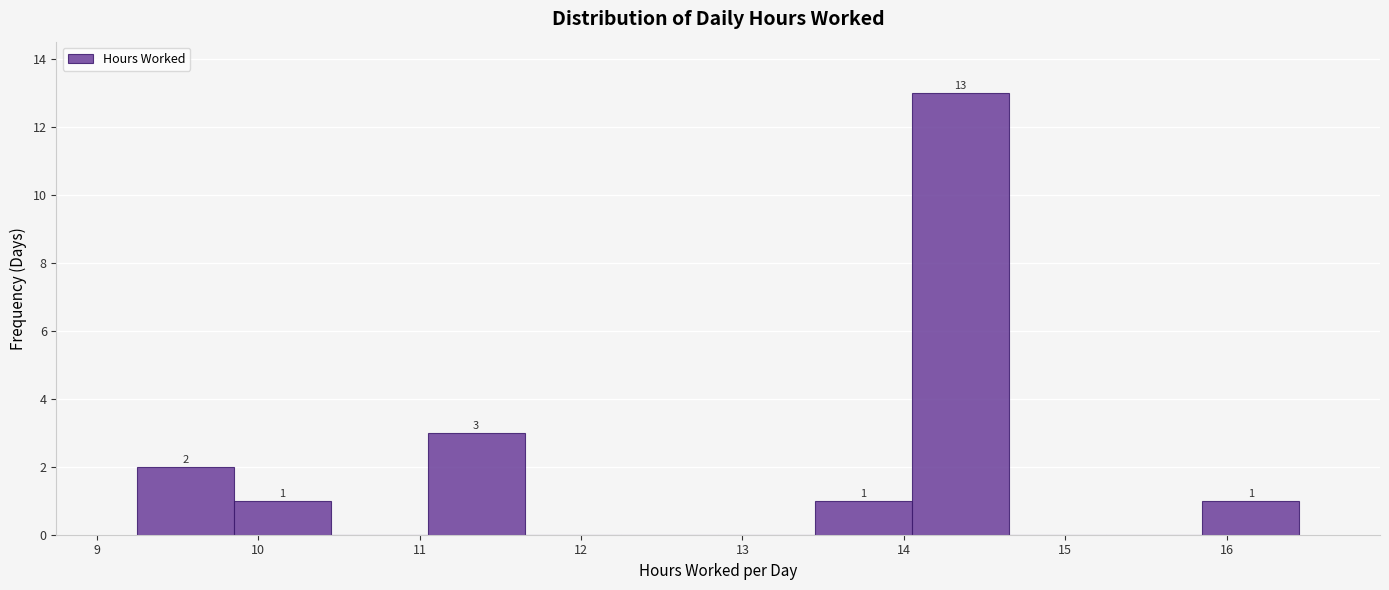

Which range on the x-axis has the tallest bar?

14.05 to 14.65